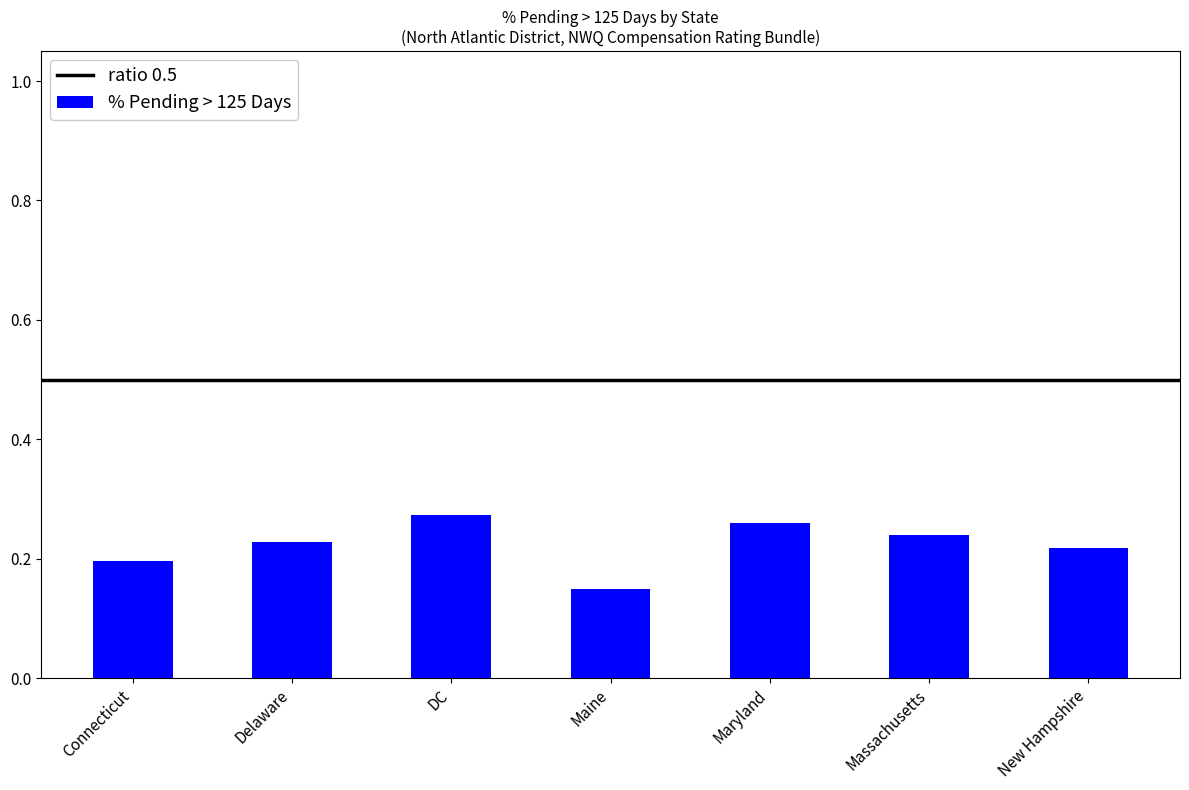

Where is the data nearest to the value 0?

Maine